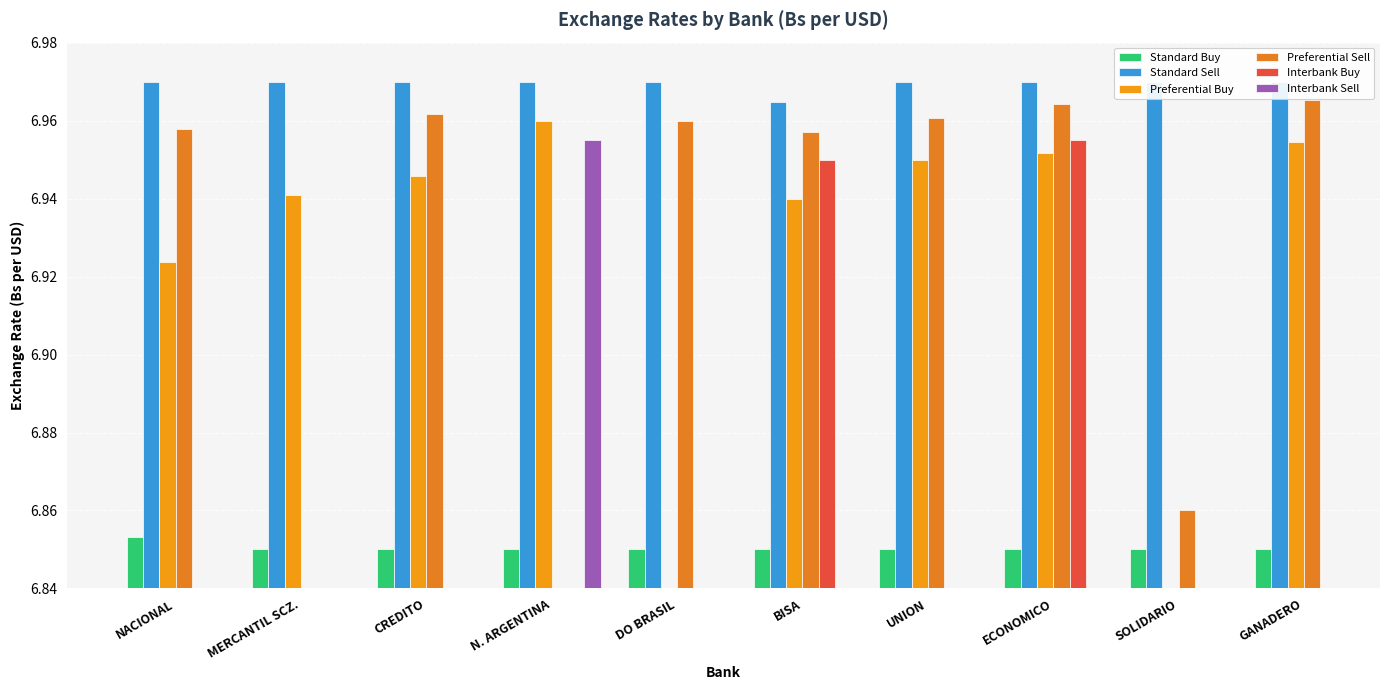

Which series has the largest total across all categories?

Standard Sell